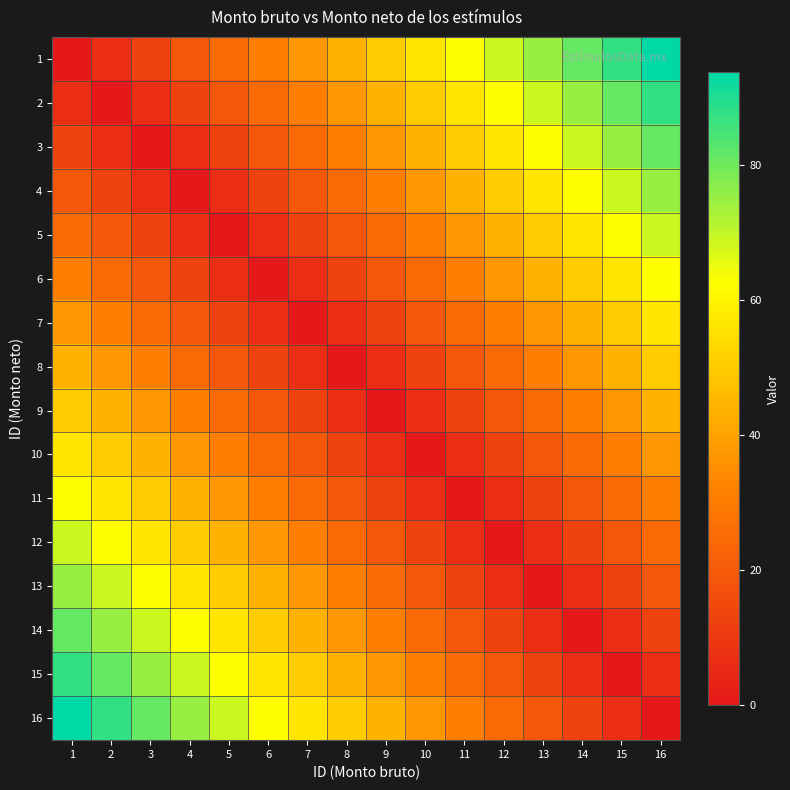

Reading left to right, transcribe all the data shown in this chart.

1: 1=0.0	2=6.2	3=12.5	4=18.8	5=25.0	6=31.2	7=37.5	8=43.8	9=50.0	10=56.2	11=62.5	12=68.8	13=75.0	14=81.2	15=87.5	16=93.8
2: 1=6.2	2=0.0	3=6.2	4=12.5	5=18.8	6=25.0	7=31.2	8=37.5	9=43.8	10=50.0	11=56.2	12=62.5	13=68.8	14=75.0	15=81.2	16=87.5
3: 1=12.5	2=6.2	3=0.0	4=6.2	5=12.5	6=18.8	7=25.0	8=31.2	9=37.5	10=43.8	11=50.0	12=56.2	13=62.5	14=68.8	15=75.0	16=81.2
4: 1=18.8	2=12.5	3=6.2	4=0.0	5=6.2	6=12.5	7=18.8	8=25.0	9=31.2	10=37.5	11=43.8	12=50.0	13=56.2	14=62.5	15=68.8	16=75.0
5: 1=25.0	2=18.8	3=12.5	4=6.2	5=0.0	6=6.2	7=12.5	8=18.8	9=25.0	10=31.2	11=37.5	12=43.8	13=50.0	14=56.2	15=62.5	16=68.8
6: 1=31.2	2=25.0	3=18.8	4=12.5	5=6.2	6=0.0	7=6.2	8=12.5	9=18.8	10=25.0	11=31.2	12=37.5	13=43.8	14=50.0	15=56.2	16=62.5
7: 1=37.5	2=31.2	3=25.0	4=18.8	5=12.5	6=6.2	7=0.0	8=6.2	9=12.5	10=18.8	11=25.0	12=31.2	13=37.5	14=43.8	15=50.0	16=56.2
8: 1=43.8	2=37.5	3=31.2	4=25.0	5=18.8	6=12.5	7=6.2	8=0.0	9=6.2	10=12.5	11=18.8	12=25.0	13=31.2	14=37.5	15=43.8	16=50.0
9: 1=50.0	2=43.8	3=37.5	4=31.2	5=25.0	6=18.8	7=12.5	8=6.2	9=0.0	10=6.2	11=12.5	12=18.8	13=25.0	14=31.2	15=37.5	16=43.8
10: 1=56.2	2=50.0	3=43.8	4=37.5	5=31.2	6=25.0	7=18.8	8=12.5	9=6.2	10=0.0	11=6.2	12=12.5	13=18.8	14=25.0	15=31.2	16=37.5
11: 1=62.5	2=56.2	3=50.0	4=43.8	5=37.5	6=31.2	7=25.0	8=18.8	9=12.5	10=6.2	11=0.0	12=6.2	13=12.5	14=18.8	15=25.0	16=31.2
12: 1=68.8	2=62.5	3=56.2	4=50.0	5=43.8	6=37.5	7=31.2	8=25.0	9=18.8	10=12.5	11=6.2	12=0.0	13=6.2	14=12.5	15=18.8	16=25.0
13: 1=75.0	2=68.8	3=62.5	4=56.2	5=50.0	6=43.8	7=37.5	8=31.2	9=25.0	10=18.8	11=12.5	12=6.2	13=0.0	14=6.2	15=12.5	16=18.8
14: 1=81.2	2=75.0	3=68.8	4=62.5	5=56.2	6=50.0	7=43.8	8=37.5	9=31.2	10=25.0	11=18.8	12=12.5	13=6.2	14=0.0	15=6.2	16=12.5
15: 1=87.5	2=81.2	3=75.0	4=68.8	5=62.5	6=56.2	7=50.0	8=43.8	9=37.5	10=31.2	11=25.0	12=18.8	13=12.5	14=6.2	15=0.0	16=6.2
16: 1=93.8	2=87.5	3=81.2	4=75.0	5=68.8	6=62.5	7=56.2	8=50.0	9=43.8	10=37.5	11=31.2	12=25.0	13=18.8	14=12.5	15=6.2	16=0.0